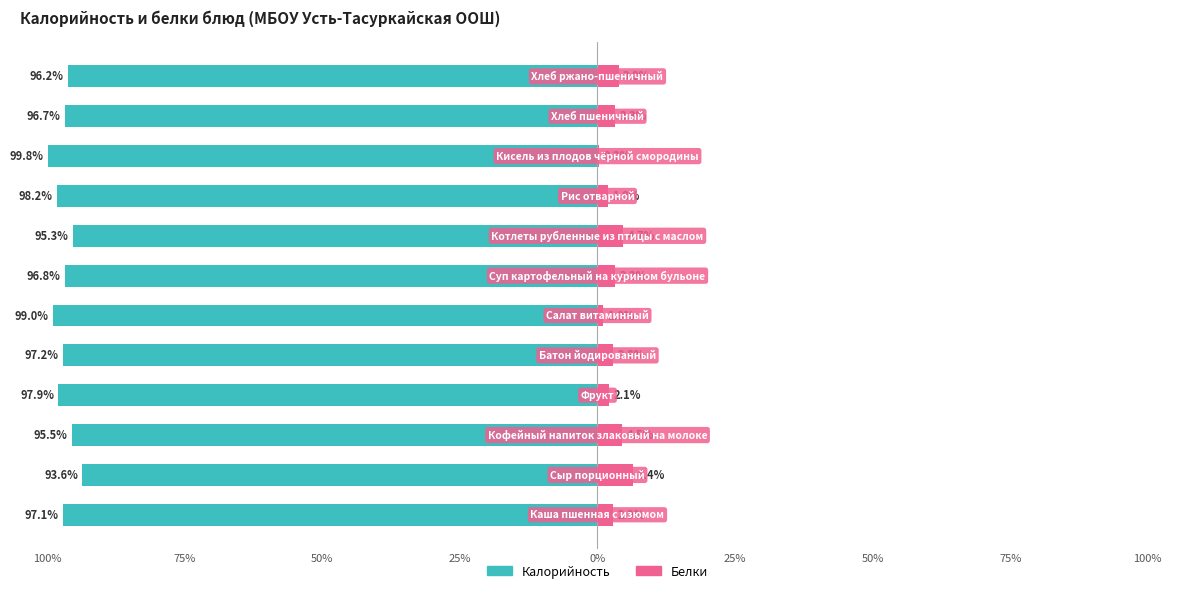

What is the average value of the Калорийность series?

-96.9